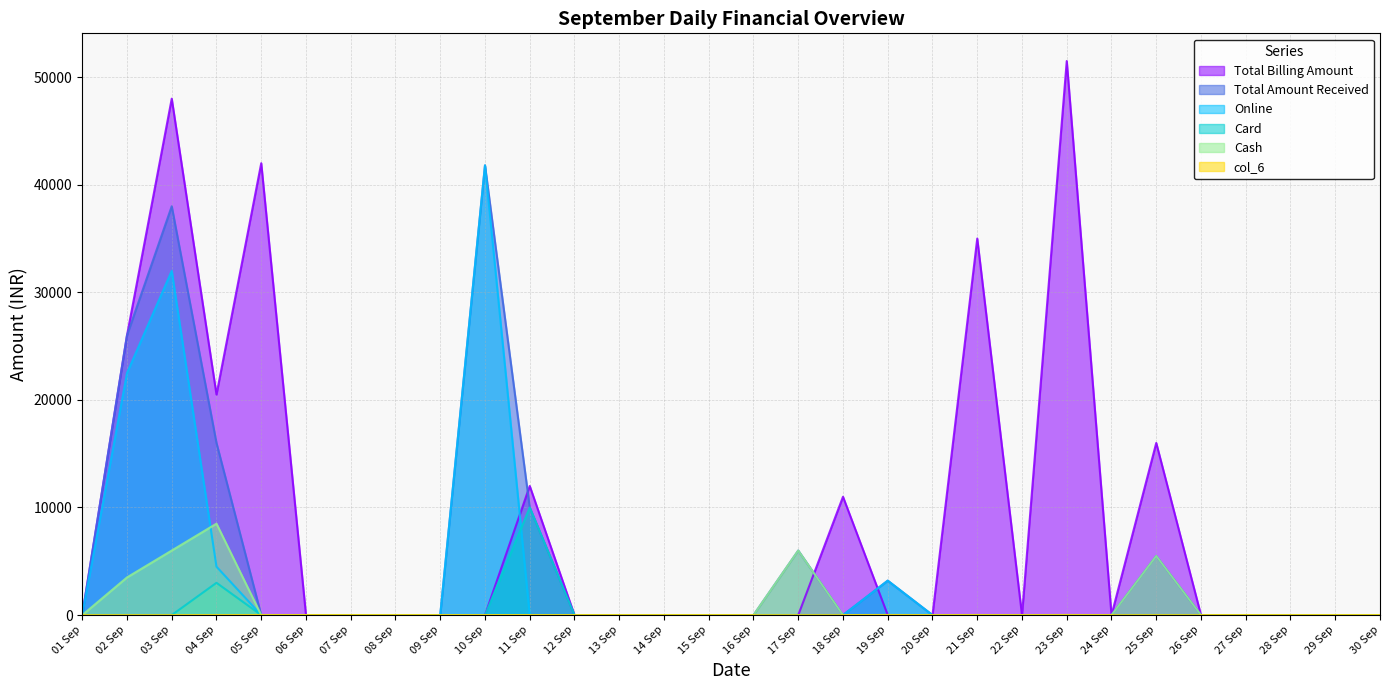

Is it true that col_6 equals 0 at 01 Sep?

True